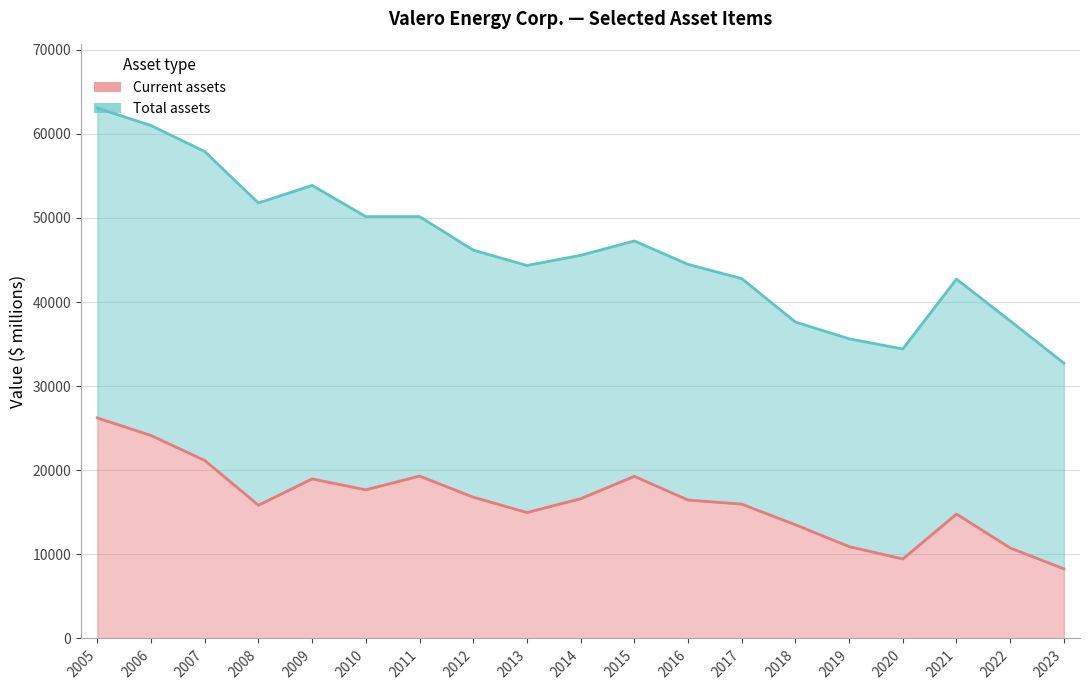

True or false: Total assets has a value of 35629 at 2019.

True